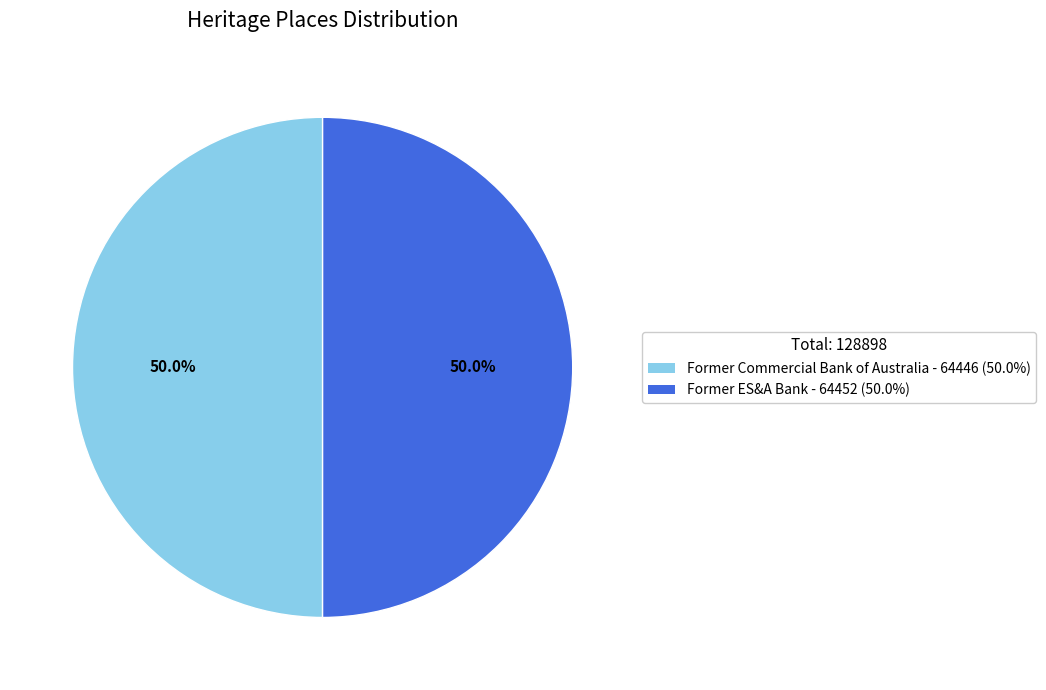

To the nearest percent, what is the combined percentage of Former ES&A Bank and Former Commercial Bank of Australia?

100%